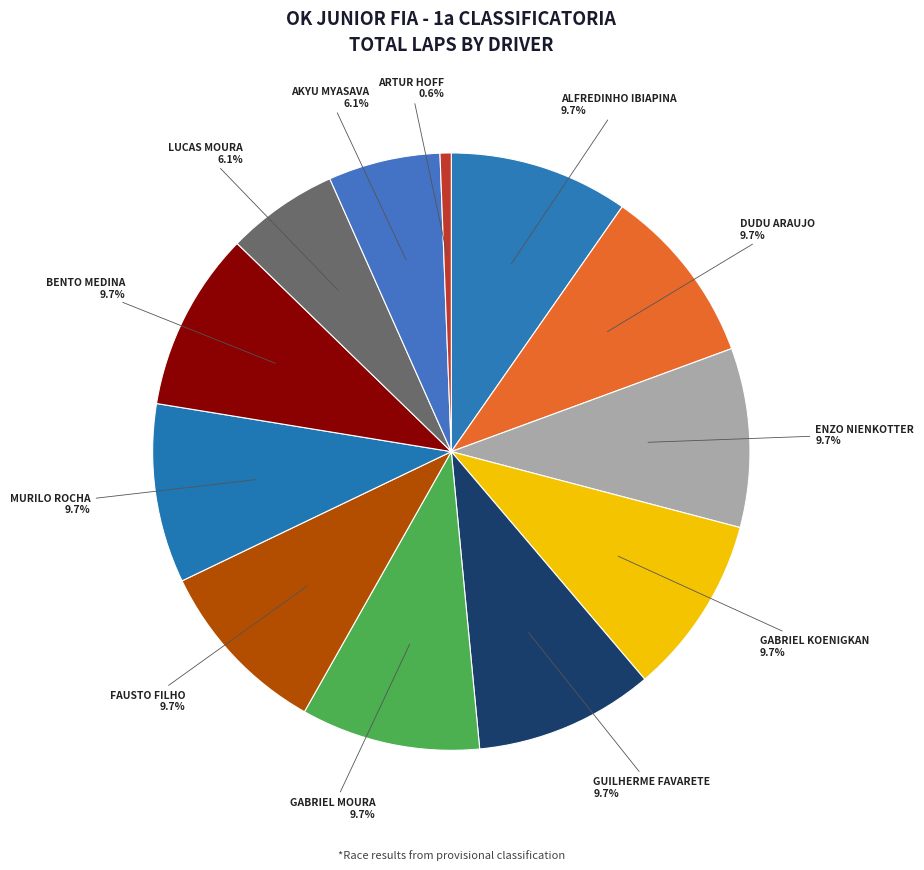

How much of the chart is everything except GUILHERME FAVARETE?

90.3%